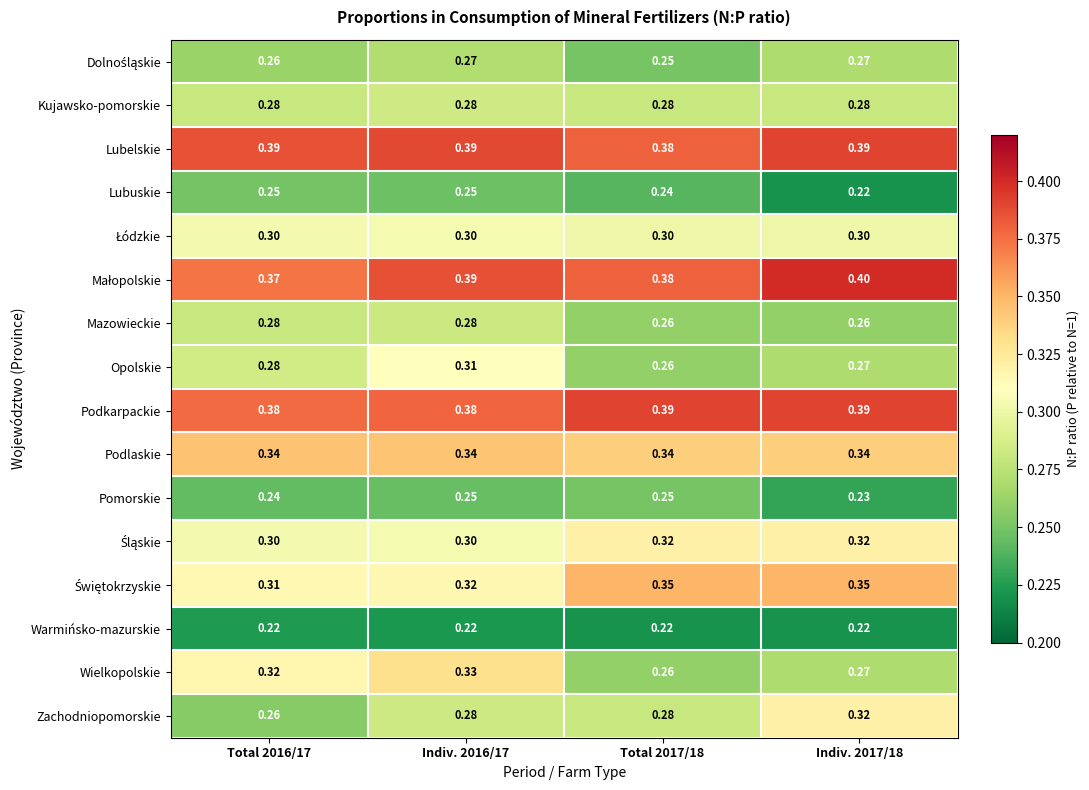

Which series has the largest total across all categories?

Lubelskie